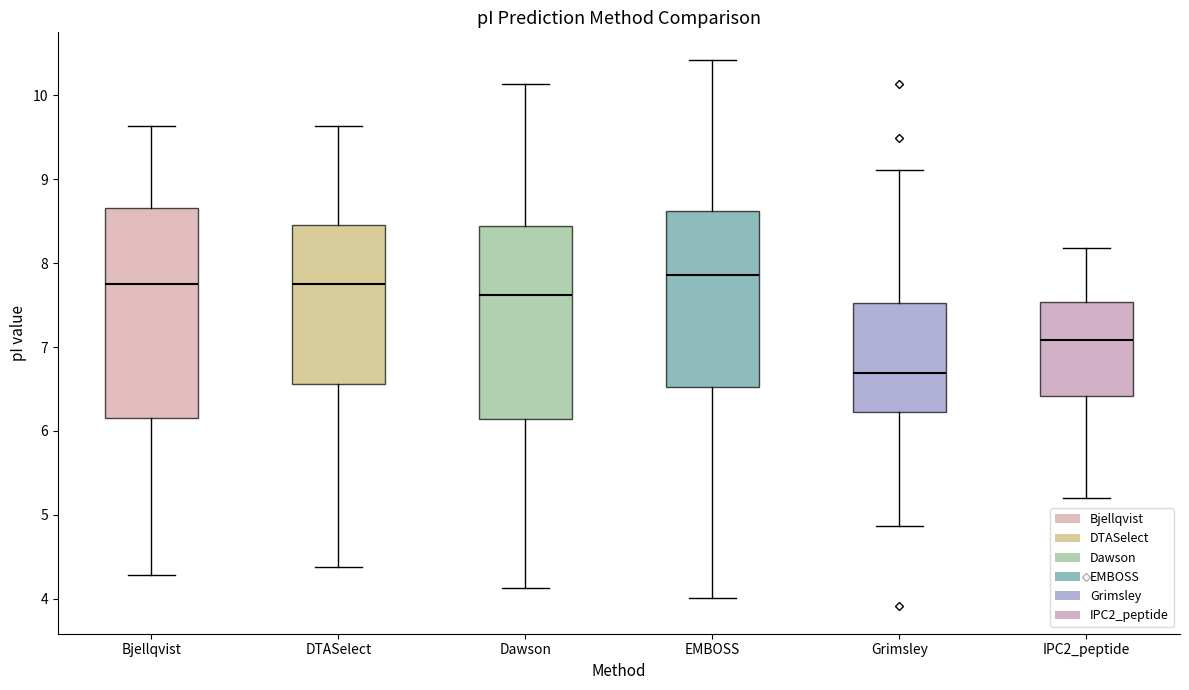

Which box's median line is the lowest?

Grimsley